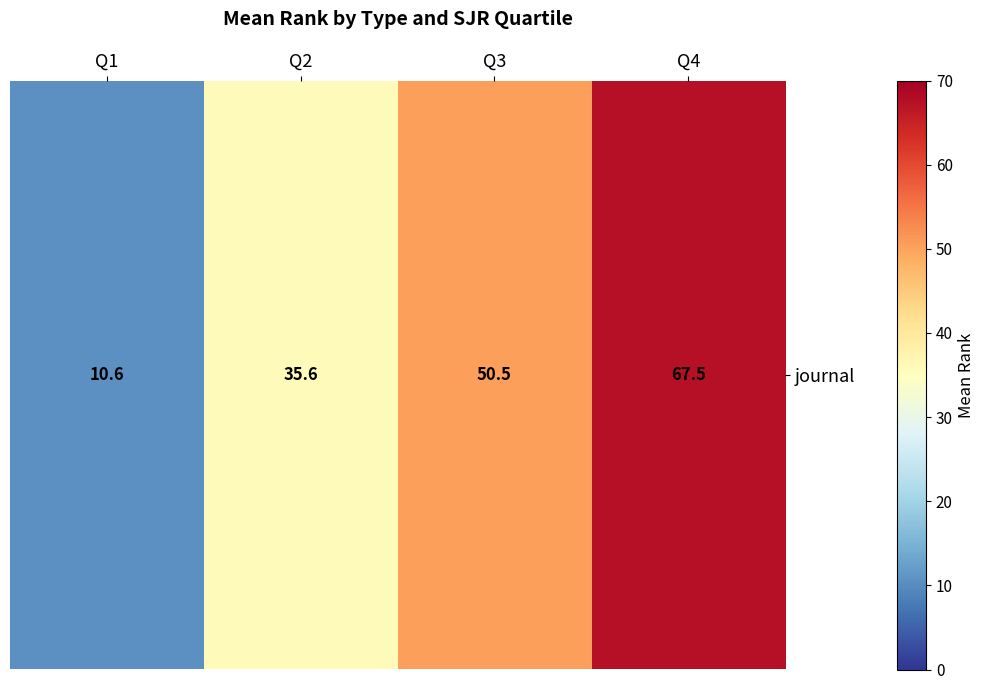

True or false: the data shows 67.5 at Q4.

True